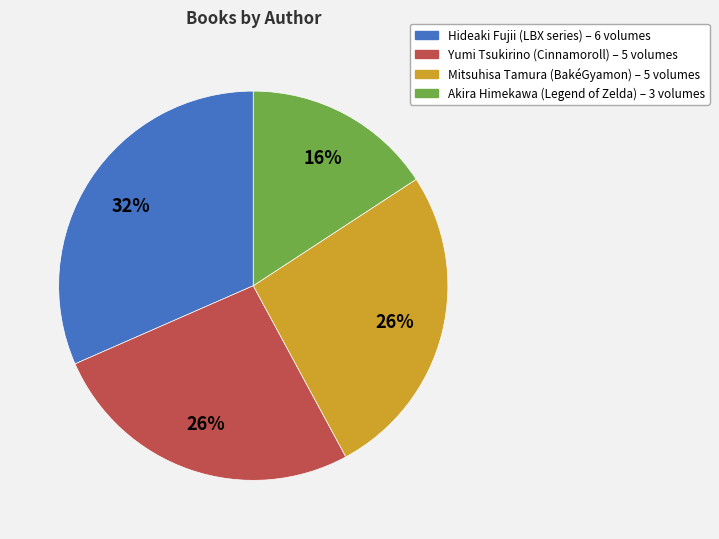

To the nearest percent, what is the difference between the largest and smallest slice percentages?

16%